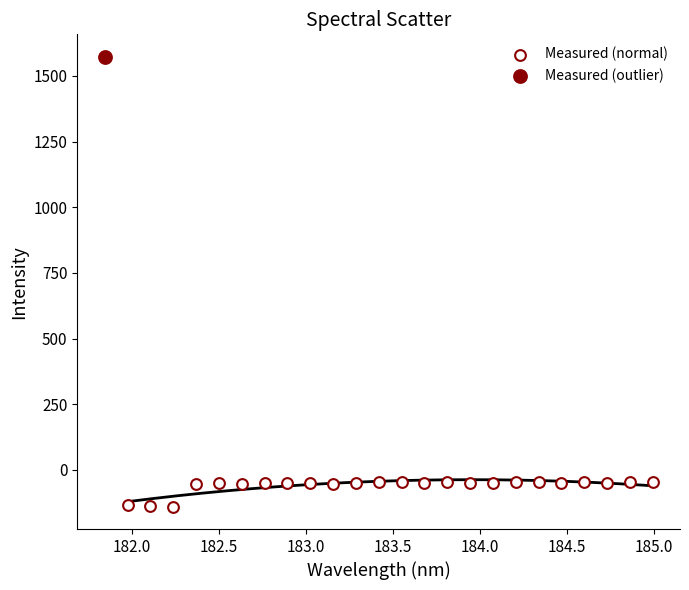

What are all the series names shown in the legend?

Measured (normal), Measured (outlier)